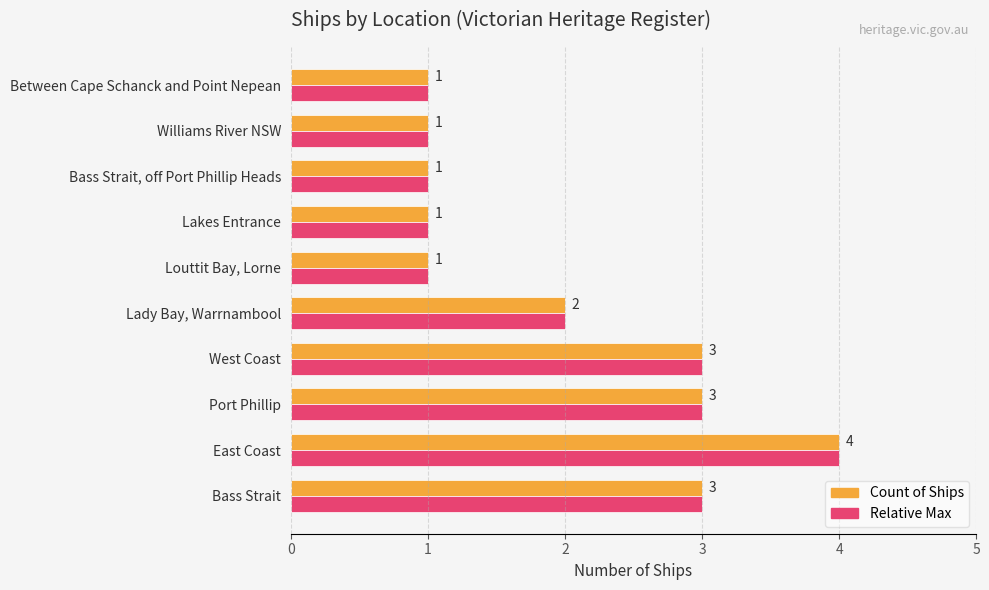

What is the total value across all series at Bass Strait?

6